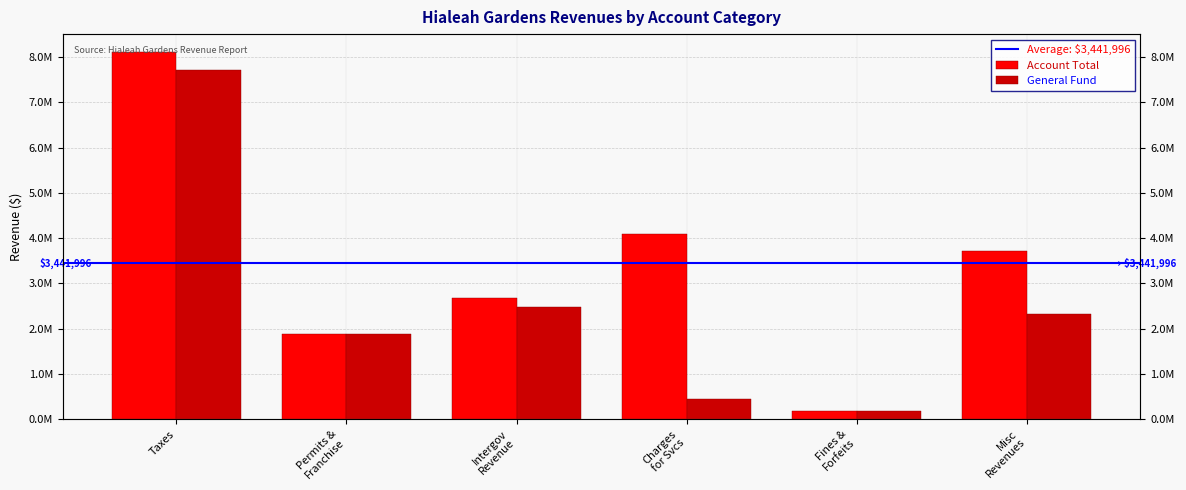

At how many categories does at least one series exceed 4476110?

1